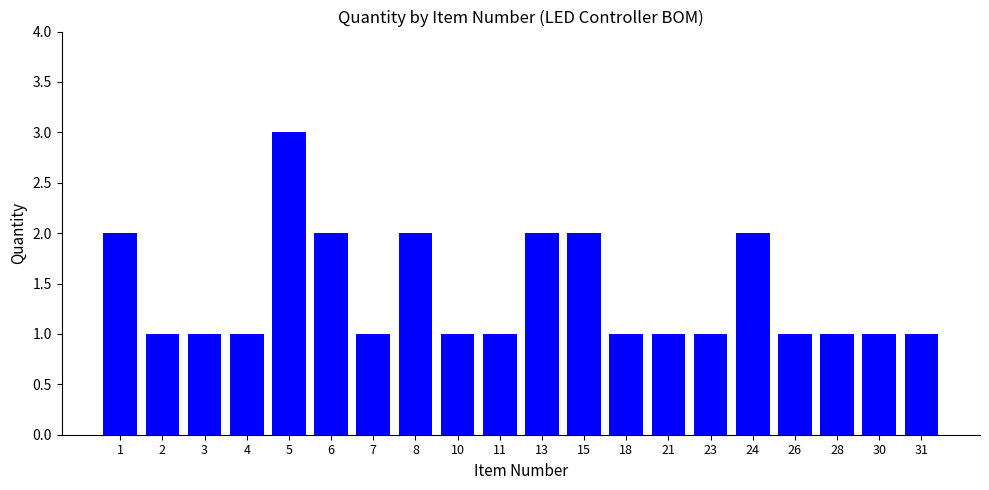

What is the maximum value shown in the chart?

3